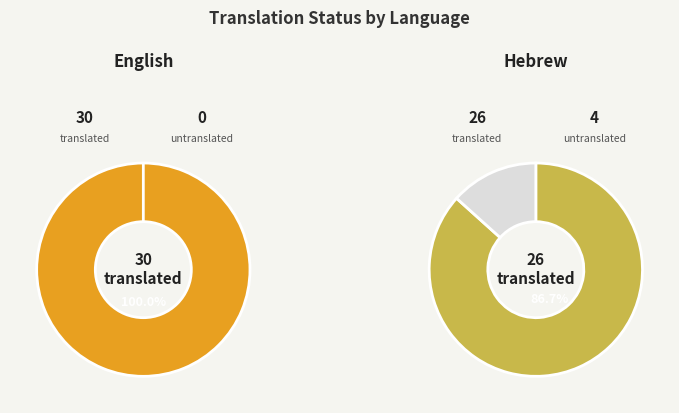

Is there a majority slice in this chart?

Yes